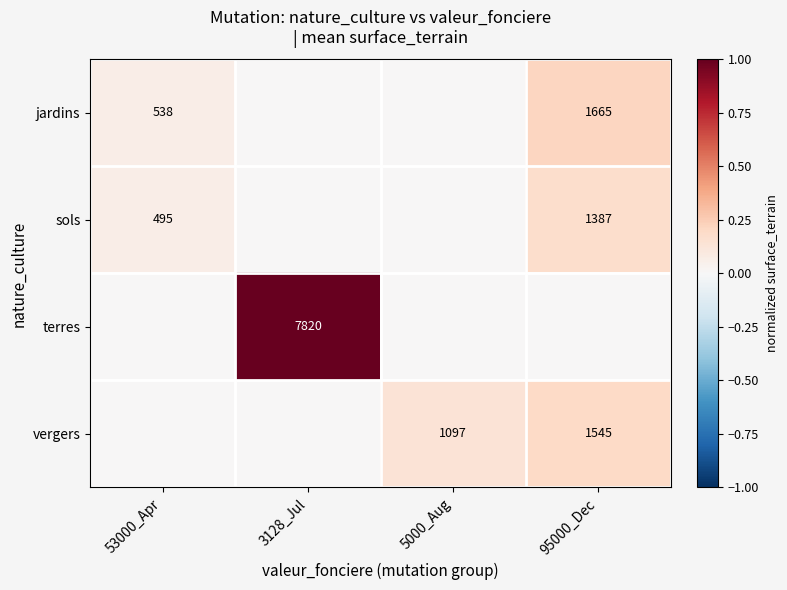

The vergers series shows 0.1 at 5000_Aug. True or false?

False